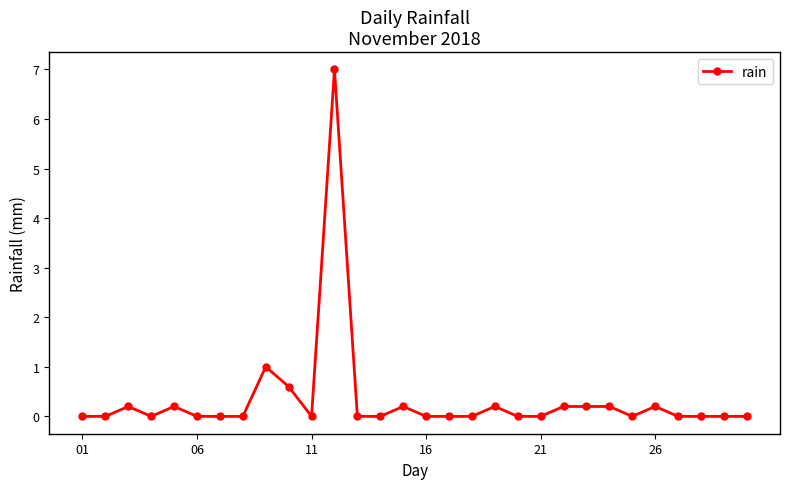

What is the value of the 22nd point from the left?

0.2